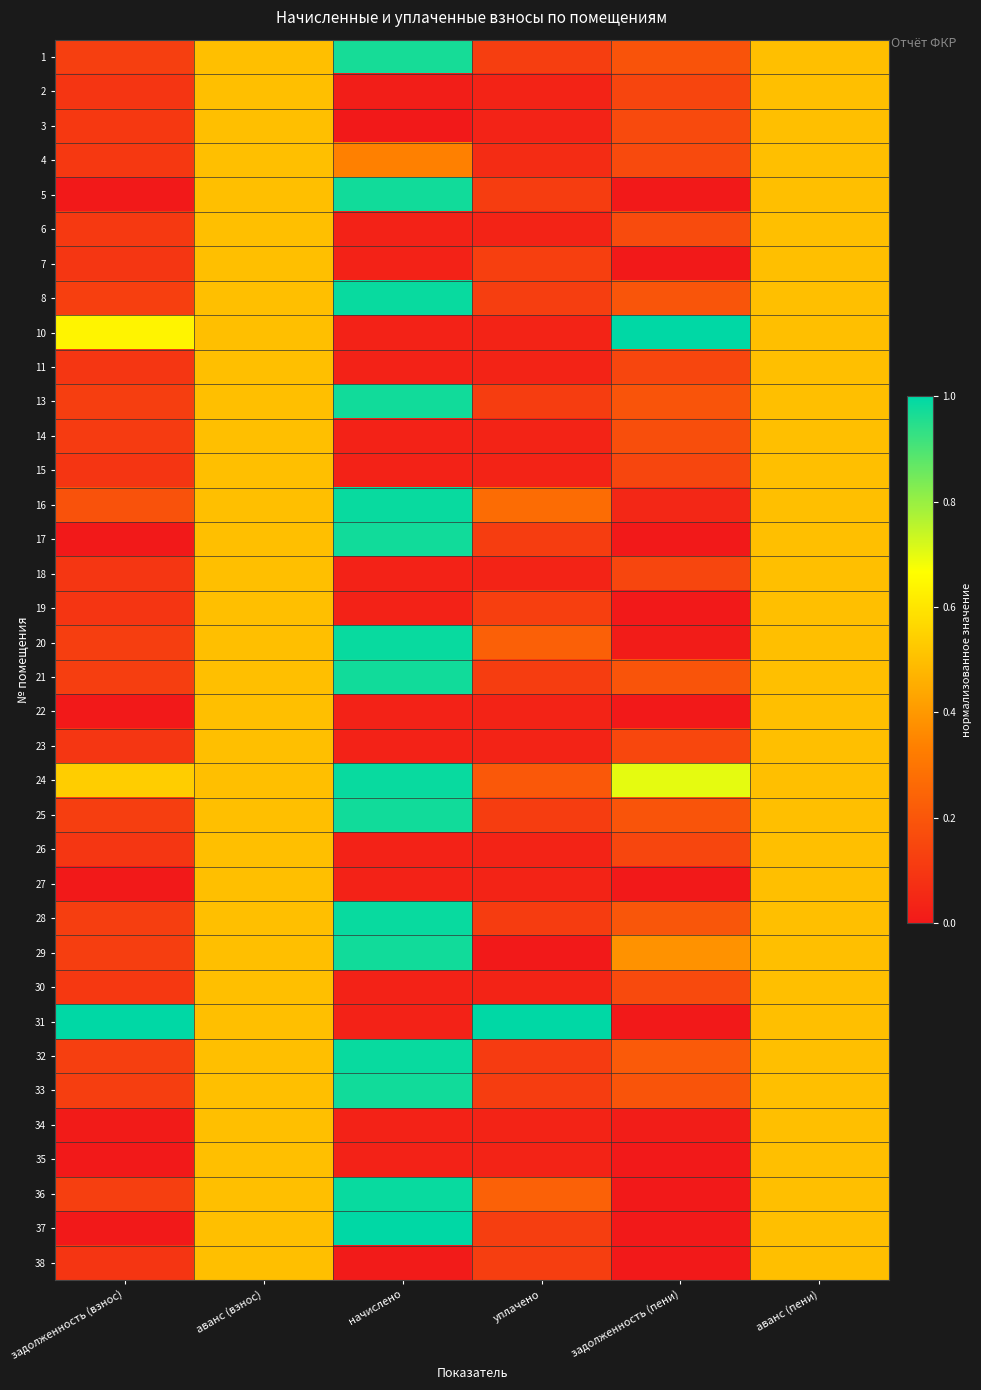

Reading left to right, list all the values displayed in this chart.

1: задолженность (взнос)=0.1	аванс (взнос)=0.5	начислено=1.0	уплачено=0.1	задолженность (пени)=0.2	аванс (пени)=0.5
2: задолженность (взнос)=0.1	аванс (взнос)=0.5	начислено=0.0	уплачено=0.0	задолженность (пени)=0.1	аванс (пени)=0.5
3: задолженность (взнос)=0.1	аванс (взнос)=0.5	начислено=0.0	уплачено=0.0	задолженность (пени)=0.2	аванс (пени)=0.5
4: задолженность (взнос)=0.1	аванс (взнос)=0.5	начислено=0.3	уплачено=0.1	задолженность (пени)=0.2	аванс (пени)=0.5
5: задолженность (взнос)=0.0	аванс (взнос)=0.5	начислено=1.0	уплачено=0.1	задолженность (пени)=0.0	аванс (пени)=0.5
6: задолженность (взнос)=0.1	аванс (взнос)=0.5	начислено=0.0	уплачено=0.0	задолженность (пени)=0.2	аванс (пени)=0.5
7: задолженность (взнос)=0.1	аванс (взнос)=0.5	начислено=0.0	уплачено=0.1	задолженность (пени)=0.0	аванс (пени)=0.5
8: задолженность (взнос)=0.1	аванс (взнос)=0.5	начислено=1.0	уплачено=0.1	задолженность (пени)=0.2	аванс (пени)=0.5
10: задолженность (взнос)=0.6	аванс (взнос)=0.5	начислено=0.0	уплачено=0.0	задолженность (пени)=1.0	аванс (пени)=0.5
11: задолженность (взнос)=0.1	аванс (взнос)=0.5	начислено=0.0	уплачено=0.0	задолженность (пени)=0.1	аванс (пени)=0.5
13: задолженность (взнос)=0.1	аванс (взнос)=0.5	начислено=1.0	уплачено=0.1	задолженность (пени)=0.2	аванс (пени)=0.5
14: задолженность (взнос)=0.1	аванс (взнос)=0.5	начислено=0.0	уплачено=0.0	задолженность (пени)=0.2	аванс (пени)=0.5
15: задолженность (взнос)=0.1	аванс (взнос)=0.5	начислено=0.0	уплачено=0.0	задолженность (пени)=0.1	аванс (пени)=0.5
16: задолженность (взнос)=0.2	аванс (взнос)=0.5	начислено=1.0	уплачено=0.3	задолженность (пени)=0.0	аванс (пени)=0.5
17: задолженность (взнос)=0.0	аванс (взнос)=0.5	начислено=1.0	уплачено=0.1	задолженность (пени)=0.0	аванс (пени)=0.5
18: задолженность (взнос)=0.1	аванс (взнос)=0.5	начислено=0.0	уплачено=0.0	задолженность (пени)=0.1	аванс (пени)=0.5
19: задолженность (взнос)=0.1	аванс (взнос)=0.5	начислено=0.0	уплачено=0.1	задолженность (пени)=0.0	аванс (пени)=0.5
20: задолженность (взнос)=0.1	аванс (взнос)=0.5	начислено=1.0	уплачено=0.2	задолженность (пени)=0.0	аванс (пени)=0.5
21: задолженность (взнос)=0.1	аванс (взнос)=0.5	начислено=1.0	уплачено=0.1	задолженность (пени)=0.2	аванс (пени)=0.5
22: задолженность (взнос)=0.0	аванс (взнос)=0.5	начислено=0.0	уплачено=0.0	задолженность (пени)=0.0	аванс (пени)=0.5
23: задолженность (взнос)=0.1	аванс (взнос)=0.5	начислено=0.0	уплачено=0.0	задолженность (пени)=0.2	аванс (пени)=0.5
24: задолженность (взнос)=0.5	аванс (взнос)=0.5	начислено=1.0	уплачено=0.2	задолженность (пени)=0.7	аванс (пени)=0.5
25: задолженность (взнос)=0.1	аванс (взнос)=0.5	начислено=1.0	уплачено=0.1	задолженность (пени)=0.2	аванс (пени)=0.5
26: задолженность (взнос)=0.1	аванс (взнос)=0.5	начислено=0.0	уплачено=0.0	задолженность (пени)=0.1	аванс (пени)=0.5
27: задолженность (взнос)=0.0	аванс (взнос)=0.5	начислено=0.0	уплачено=0.0	задолженность (пени)=0.0	аванс (пени)=0.5
28: задолженность (взнос)=0.1	аванс (взнос)=0.5	начислено=1.0	уплачено=0.1	задолженность (пени)=0.2	аванс (пени)=0.5
29: задолженность (взнос)=0.1	аванс (взнос)=0.5	начислено=1.0	уплачено=0.0	задолженность (пени)=0.4	аванс (пени)=0.5
30: задолженность (взнос)=0.1	аванс (взнос)=0.5	начислено=0.0	уплачено=0.0	задолженность (пени)=0.2	аванс (пени)=0.5
31: задолженность (взнос)=1.0	аванс (взнос)=0.5	начислено=0.0	уплачено=1.0	задолженность (пени)=0.0	аванс (пени)=0.5
32: задолженность (взнос)=0.1	аванс (взнос)=0.5	начислено=1.0	уплачено=0.1	задолженность (пени)=0.2	аванс (пени)=0.5
33: задолженность (взнос)=0.1	аванс (взнос)=0.5	начислено=1.0	уплачено=0.1	задолженность (пени)=0.2	аванс (пени)=0.5
34: задолженность (взнос)=0.0	аванс (взнос)=0.5	начислено=0.0	уплачено=0.0	задолженность (пени)=0.0	аванс (пени)=0.5
35: задолженность (взнос)=0.0	аванс (взнос)=0.5	начислено=0.0	уплачено=0.0	задолженность (пени)=0.0	аванс (пени)=0.5
36: задолженность (взнос)=0.1	аванс (взнос)=0.5	начислено=1.0	уплачено=0.2	задолженность (пени)=0.0	аванс (пени)=0.5
37: задолженность (взнос)=0.0	аванс (взнос)=0.5	начислено=1.0	уплачено=0.1	задолженность (пени)=0.0	аванс (пени)=0.5
38: задолженность (взнос)=0.1	аванс (взнос)=0.5	начислено=0.0	уплачено=0.1	задолженность (пени)=0.0	аванс (пени)=0.5